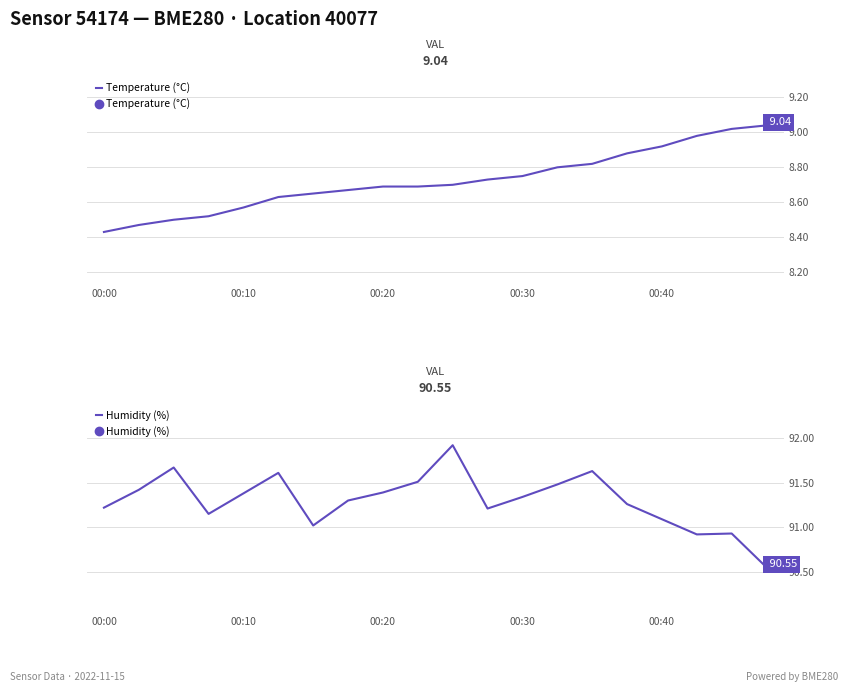

What is the approximate value of Temperature (°C) at 00:00?

8.4